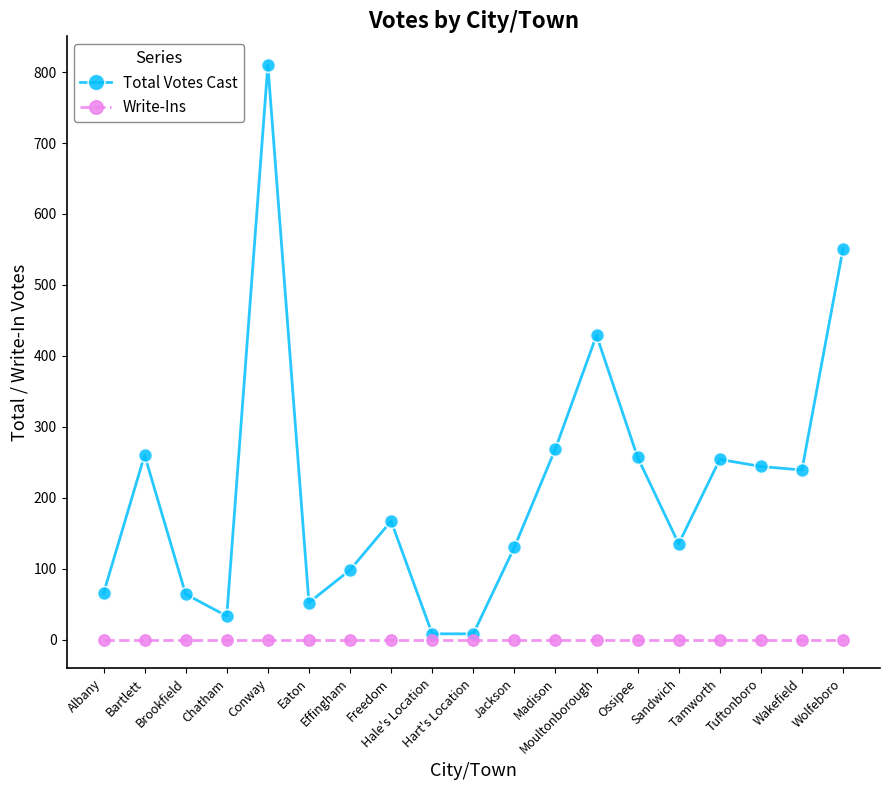

In Total Votes Cast, how many points are higher than both neighbors (excluding endpoints)?

5